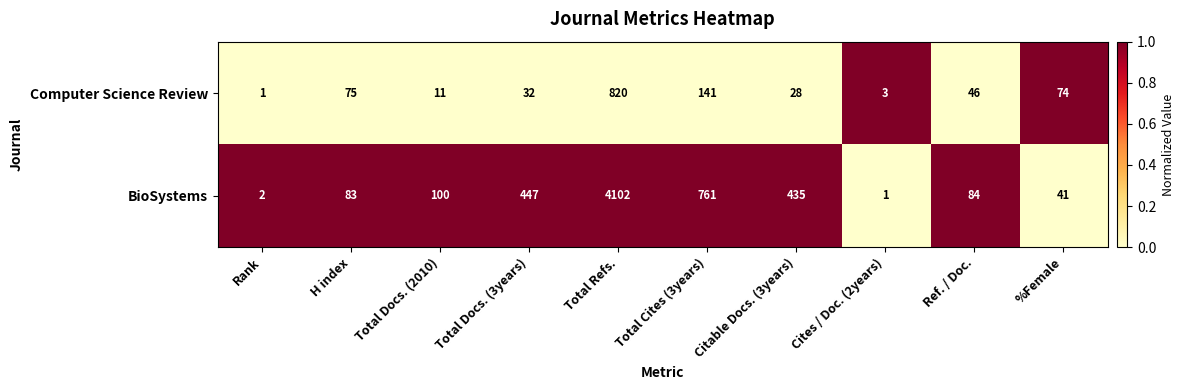

What is the difference between the maximum and second lowest values in the BioSystems series?

4100